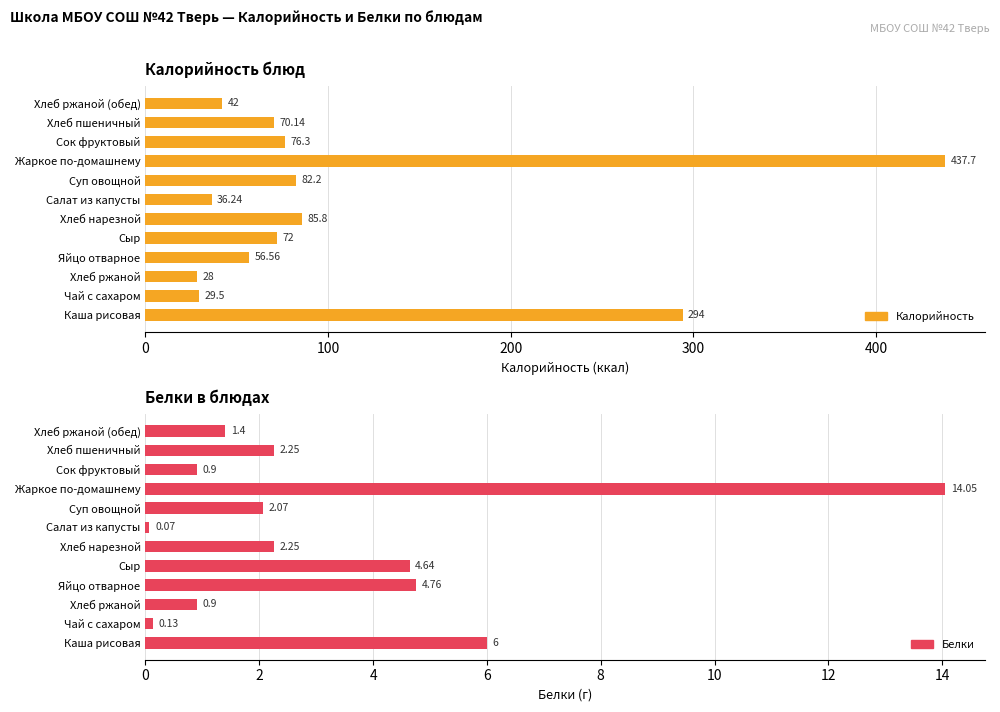

At how many categories does at least one series exceed 46?

8